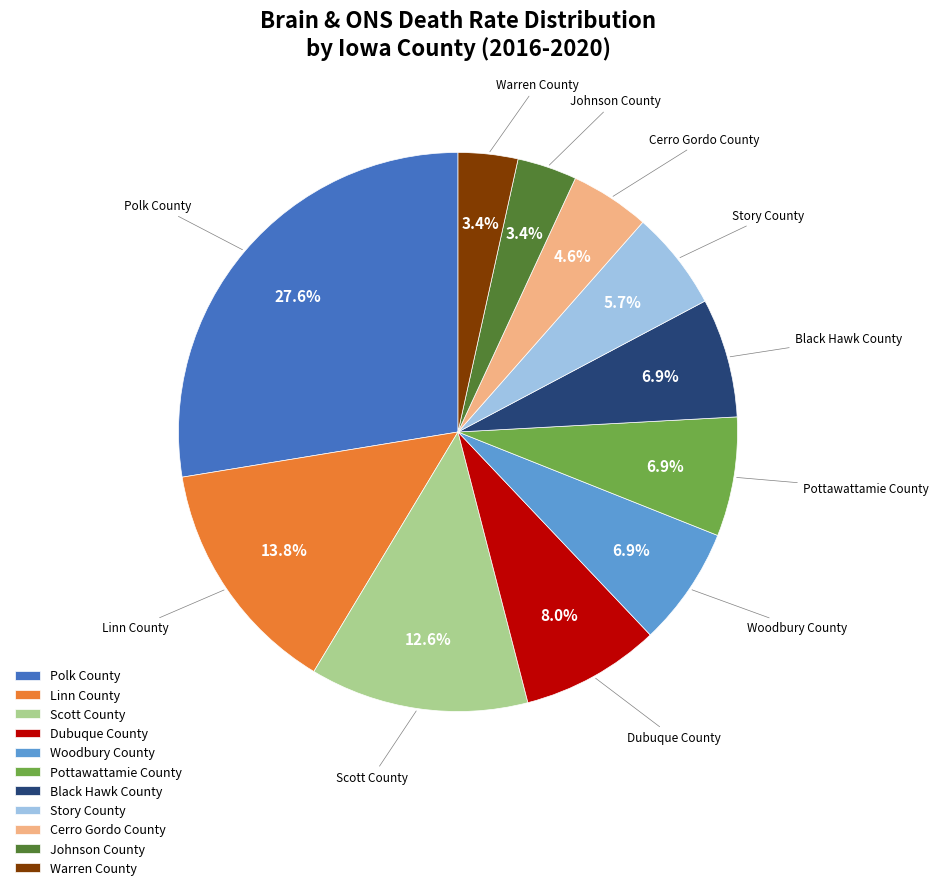

To the nearest percent, what is the difference between the largest and smallest slice percentages?

24%